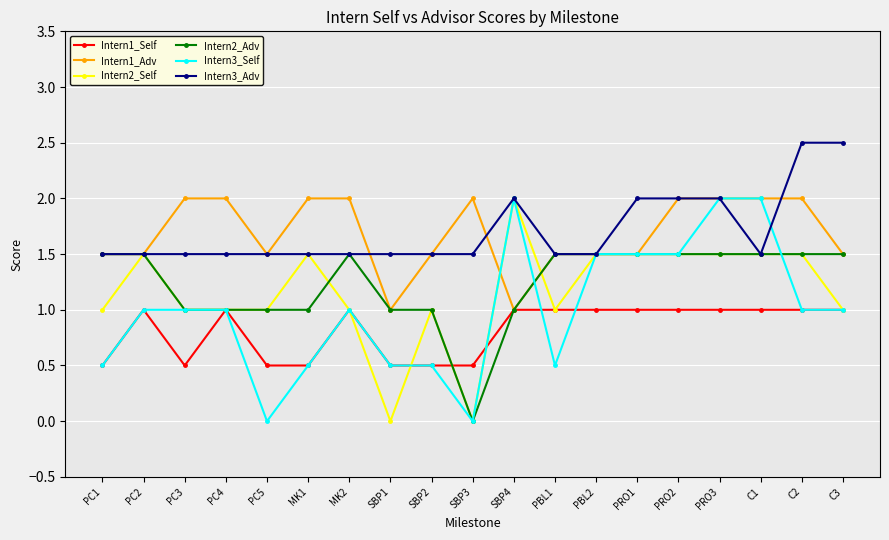

How many distinct data groups are displayed?

6